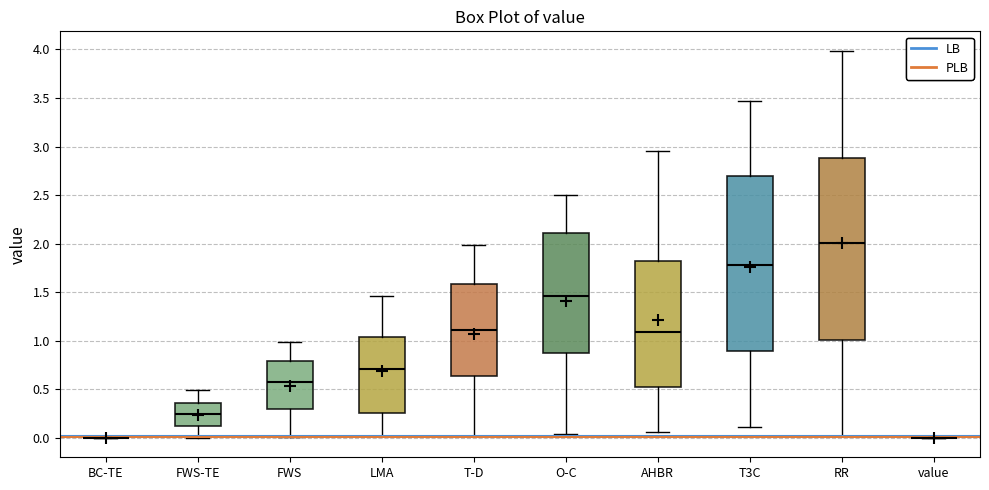

Reading left to right, read every box against the y-axis: the position of its median line, the range the box covers, and the ends of its whiskers. The values are not printed on the chart, so give them approximately, as read against the axis.

BC-TE: box collapsed to a line at 0.00, whiskers 0.00 to 0.00
FWS-TE: median 0.25, box 0.10 to 0.35, whiskers 0.00 to 0.50
FWS: median 0.60, box 0.30 to 0.80, whiskers 0.00 to 1.00
LMA: median 0.70, box 0.25 to 1.05, whiskers 0.00 to 1.45
T-D: median 1.10, box 0.65 to 1.60, whiskers 0.00 to 2.00
O-C: median 1.45, box 0.90 to 2.10, whiskers 0.05 to 2.50
AHBR: median 1.10, box 0.50 to 1.80, whiskers 0.05 to 2.95
T3C: median 1.80, box 0.90 to 2.70, whiskers 0.10 to 3.45
RR: median 2.00, box 1.00 to 2.90, whiskers 0.00 to 4.00
value: box collapsed to a line at 0.00, whiskers 0.00 to 0.00